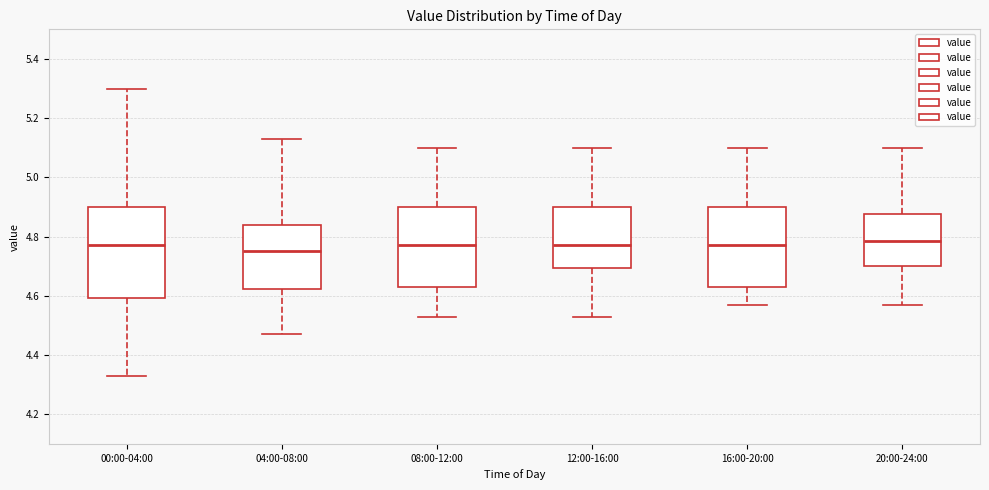

Reading left to right, transcribe this box plot: for each box, give where its median line is, the range the box spans, and where its two whiskers end, as read against the y-axis. The values are not printed on the chart, so give them approximately, as read against the axis.

00:00-04:00: median 4.78, box 4.60 to 4.90, whiskers 4.34 to 5.30
04:00-08:00: median 4.76, box 4.62 to 4.84, whiskers 4.48 to 5.14
08:00-12:00: median 4.78, box 4.64 to 4.90, whiskers 4.54 to 5.10
12:00-16:00: median 4.78, box 4.70 to 4.90, whiskers 4.54 to 5.10
16:00-20:00: median 4.78, box 4.64 to 4.90, whiskers 4.58 to 5.10
20:00-24:00: median 4.78, box 4.70 to 4.88, whiskers 4.58 to 5.10